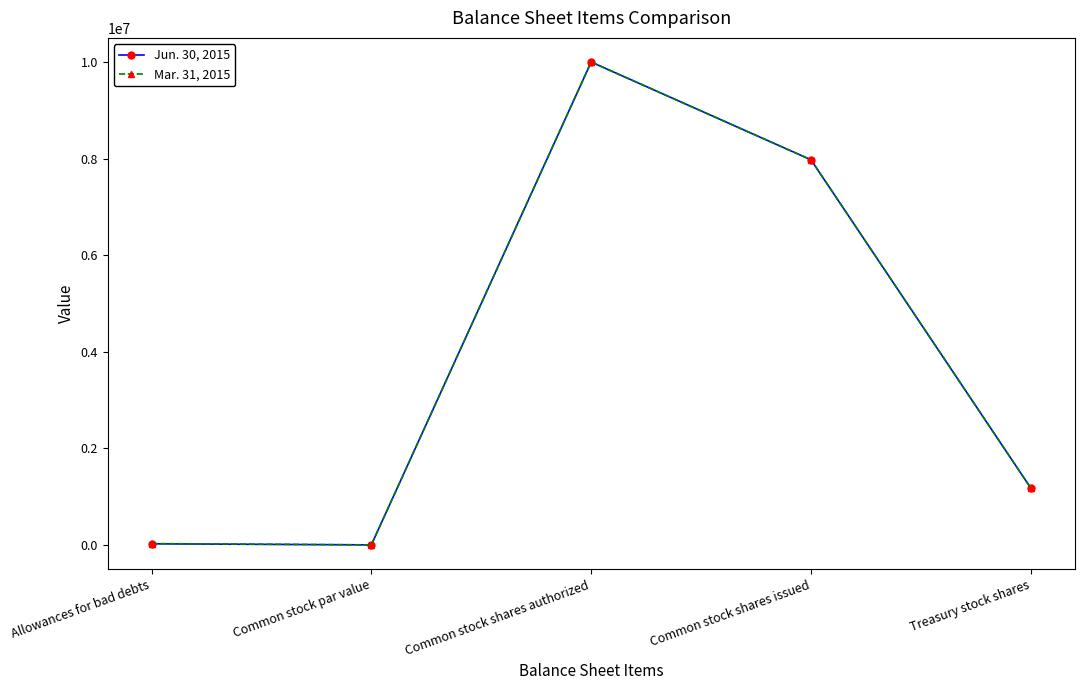

Is the value of Mar. 31, 2015 at Treasury stock shares greater than the value of Jun. 30, 2015 at Allowances for bad debts?

Yes